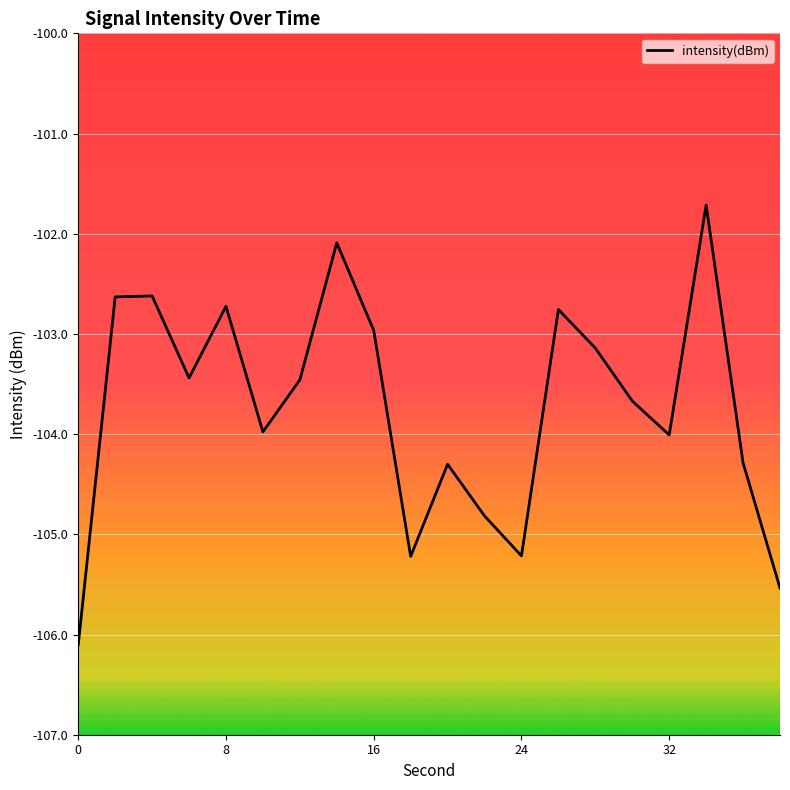

Is this an area chart (filled region under the line)?

No